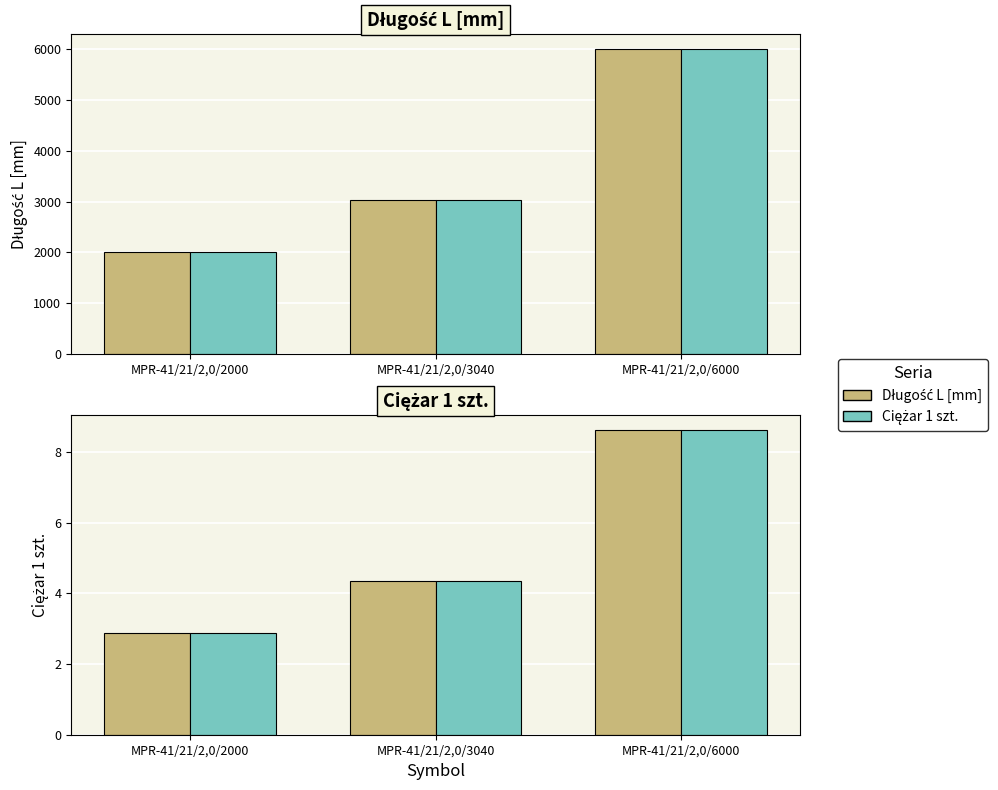

What is the total value across all series at MPR-41/21/2,0/3040?

6088.7